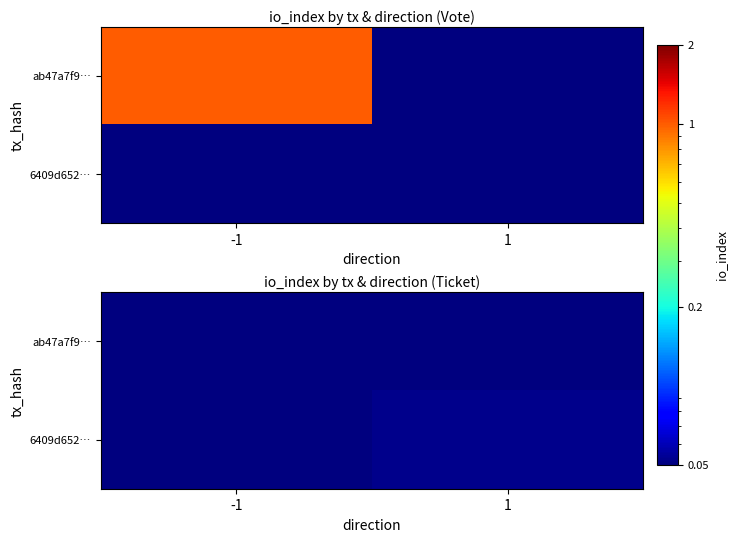

List the series in order of their overall mean, highest first.

ab47a7f9…, 6409d652…